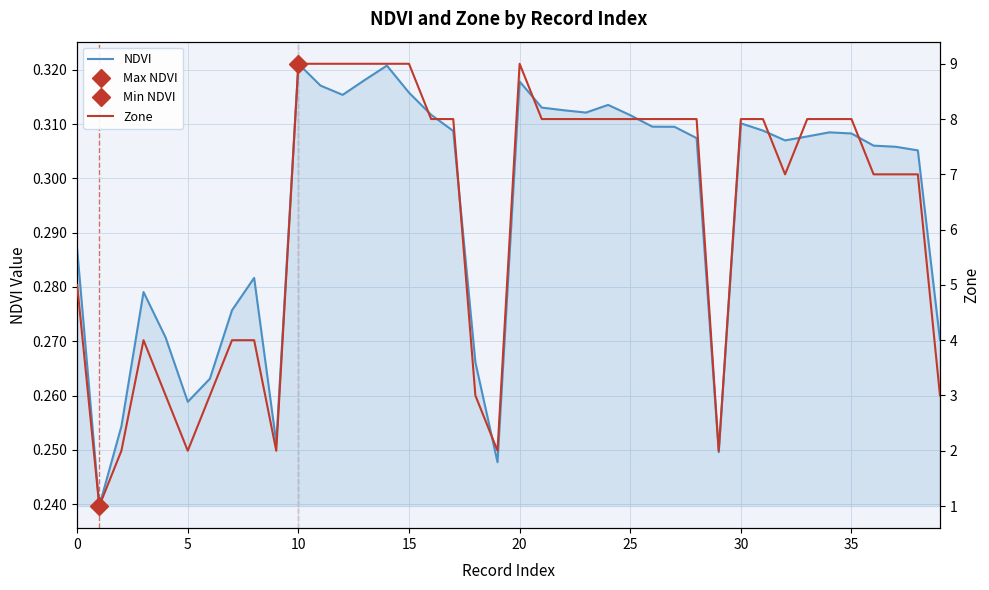

How many lines are shown in the chart?

2